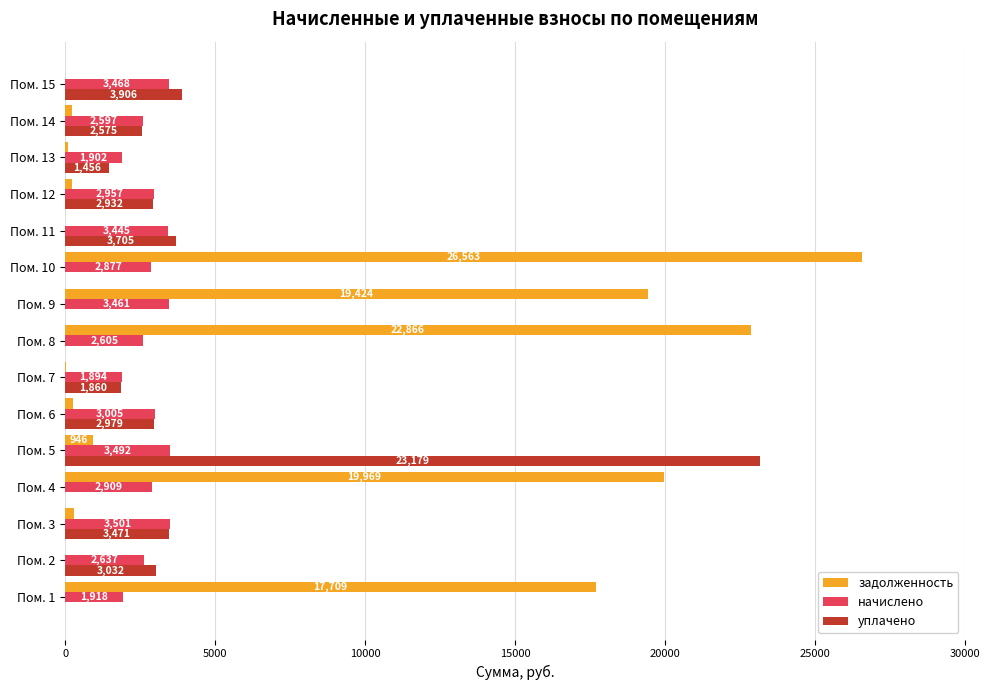

What is the maximum value shown in the chart?

26562.6